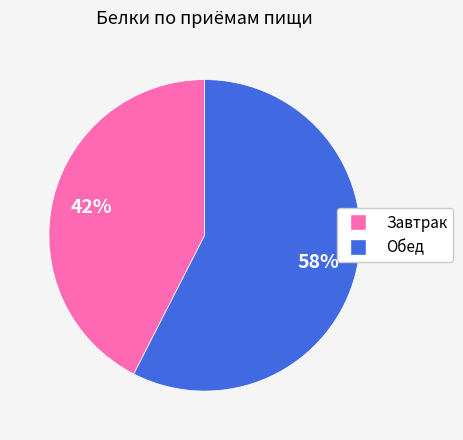

To the nearest percent, what percentage of the pie is Обед?

58%